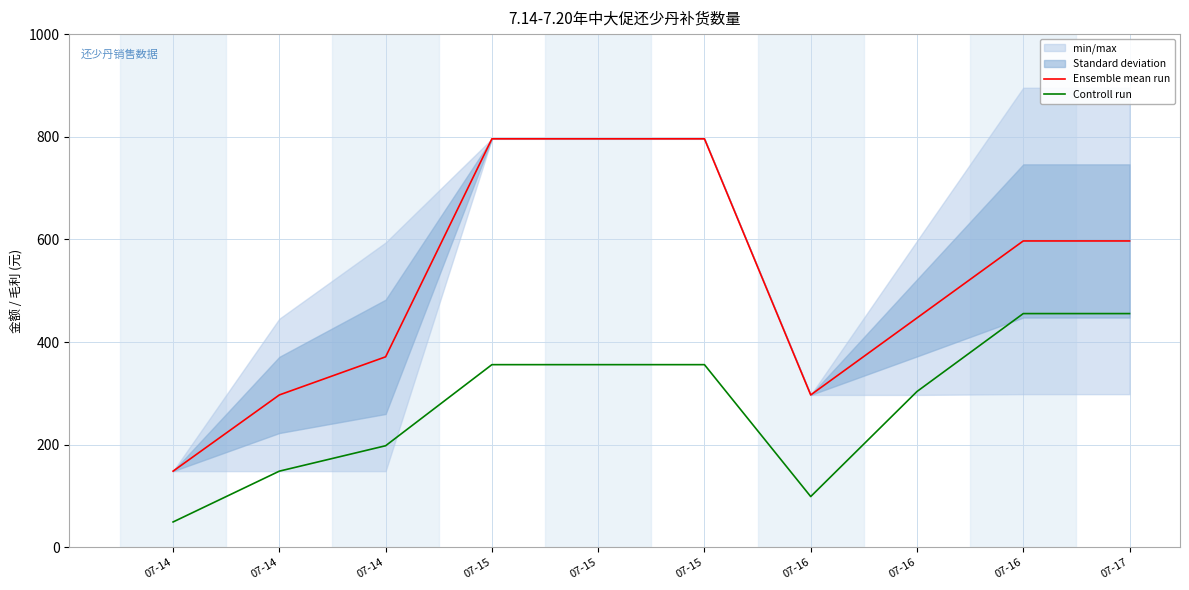

What are all the series names shown in the legend?

Ensemble mean run, Controll run